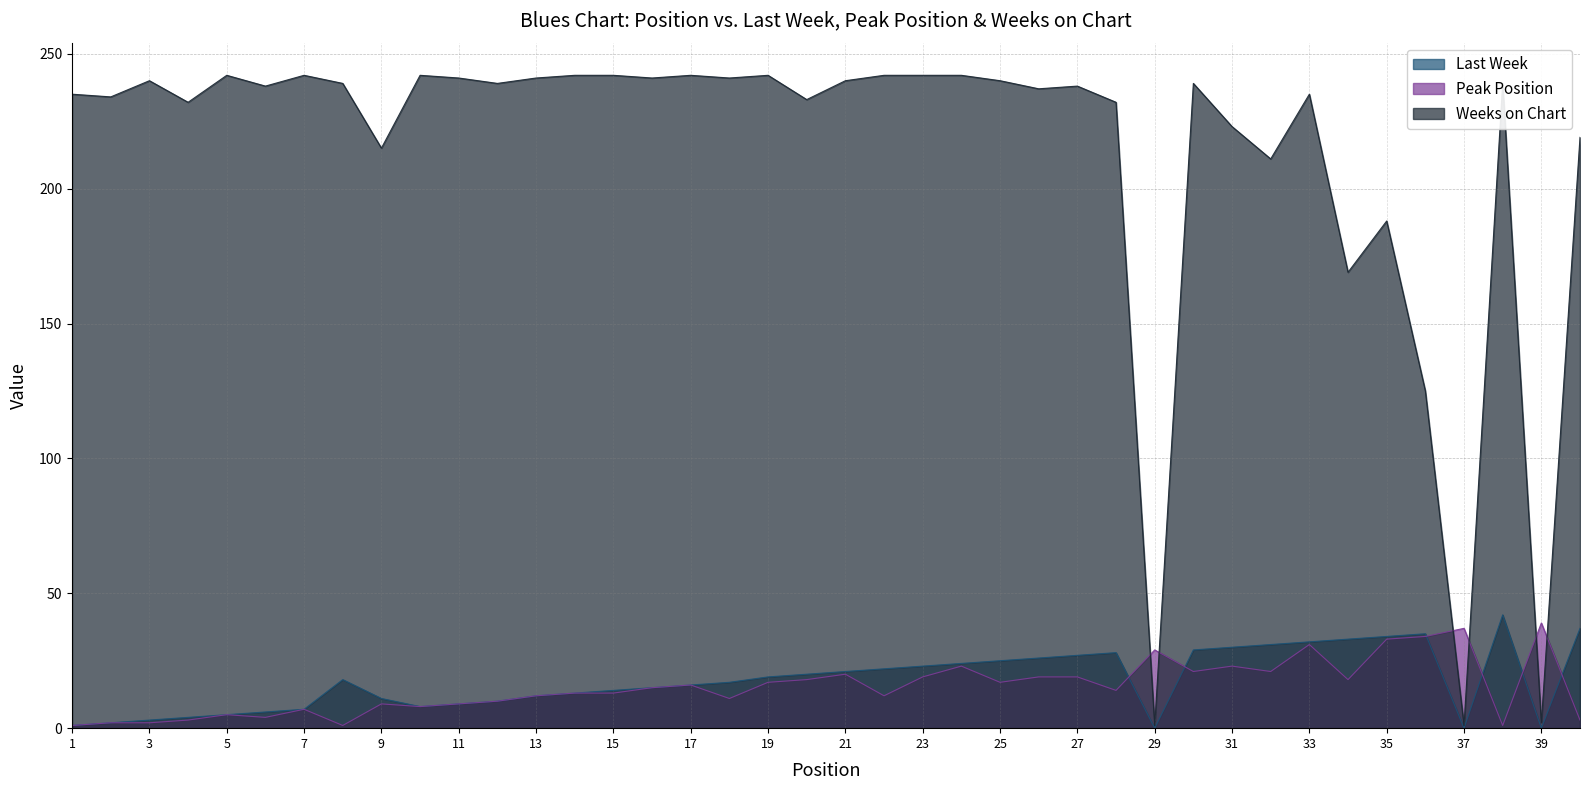

Reading left to right, what are all the values shown in this chart?

Last Week: 1=1	2=2	3=3	4=4	5=5	6=6	7=7	8=18	9=11	10=8	11=9	12=10	13=12	14=13	15=14	16=15	17=16	18=17	19=19	20=20	21=21	22=22	23=23	24=24	25=25	26=26	27=27	28=28	29=0	30=29	31=30	32=31	33=32	34=33	35=34	36=35	37=0	38=42	39=0	40=37
Peak Position: 1=1	2=2	3=2	4=3	5=5	6=4	7=7	8=1	9=9	10=8	11=9	12=10	13=12	14=13	15=13	16=15	17=16	18=11	19=17	20=18	21=20	22=12	23=19	24=23	25=17	26=19	27=19	28=14	29=29	30=21	31=23	32=21	33=31	34=18	35=33	36=34	37=37	38=1	39=39	40=3
Weeks on Chart: 1=235	2=234	3=240	4=232	5=242	6=238	7=242	8=239	9=215	10=242	11=241	12=239	13=241	14=242	15=242	16=241	17=242	18=241	19=242	20=233	21=240	22=242	23=242	24=242	25=240	26=237	27=238	28=232	29=1	30=239	31=223	32=211	33=235	34=169	35=188	36=125	37=1	38=239	39=2	40=219